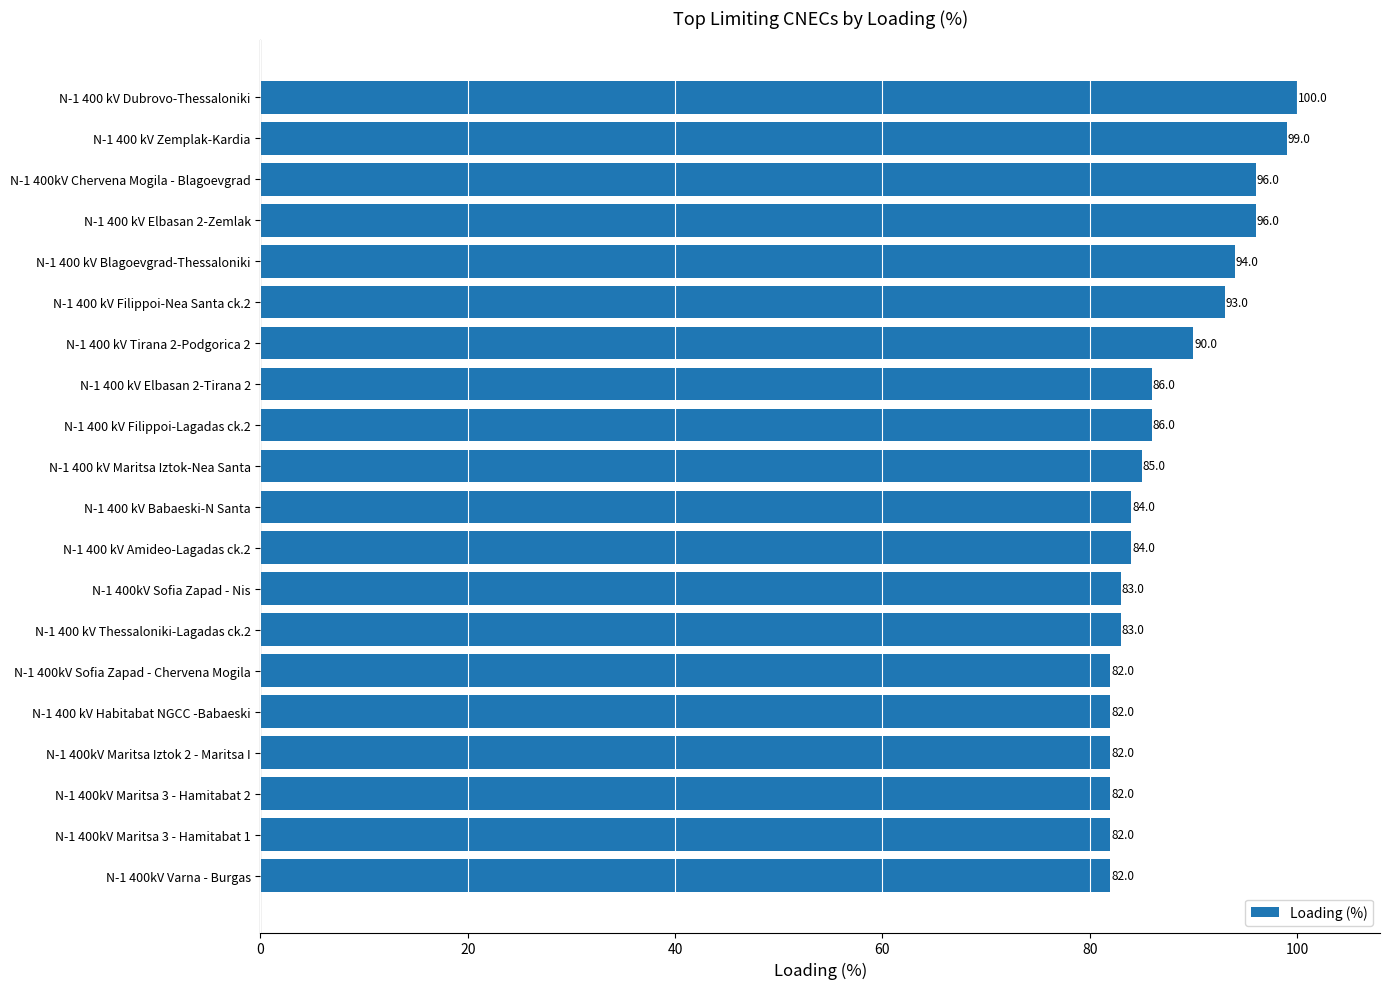

Which has a higher value, N-1 400 kV Filippoi-Lagadas ck.2 or N-1 400 kV Dubrovo-Thessaloniki?

N-1 400 kV Dubrovo-Thessaloniki